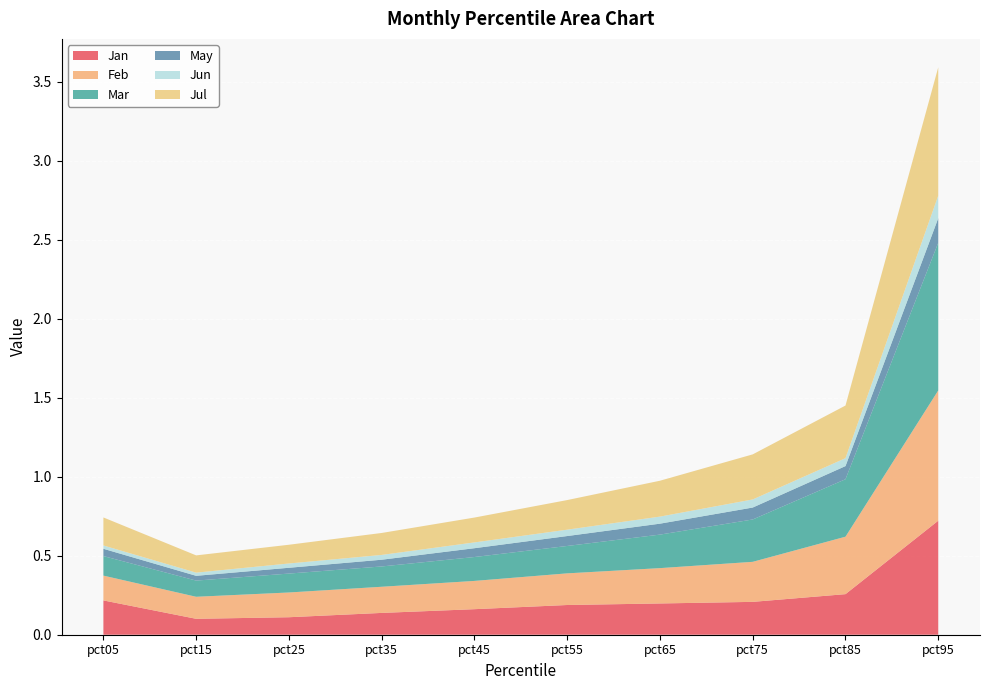

Reading left to right, what are all the values shown in this chart?

Jan: 0.2	0.1	0.1	0.1	0.2	0.2	0.2	0.2	0.3	0.7
Feb: 0.2	0.1	0.2	0.2	0.2	0.2	0.2	0.3	0.4	0.8
Mar: 0.1	0.1	0.1	0.1	0.2	0.2	0.2	0.3	0.4	0.9
May: 0.0	0.0	0.0	0.0	0.1	0.1	0.1	0.1	0.1	0.2
Jun: 0.0	0.0	0.0	0.0	0.0	0.0	0.0	0.1	0.1	0.1
Jul: 0.2	0.1	0.1	0.1	0.2	0.2	0.2	0.3	0.3	0.8